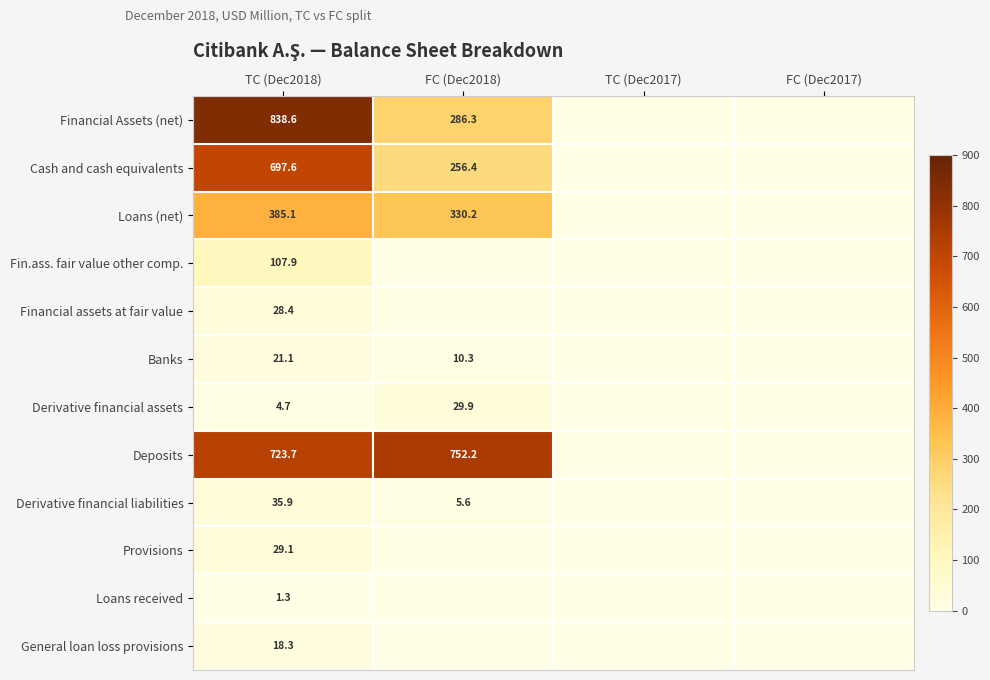

At TC (Dec2018), list the series in order from largest to smallest.

Financial Assets (net), Deposits, Cash and cash equivalents, Loans (net), Fin.ass. fair value other comp., Derivative financial liabilities, Provisions, Financial assets at fair value, Banks, General loan loss provisions, Derivative financial assets, Loans received